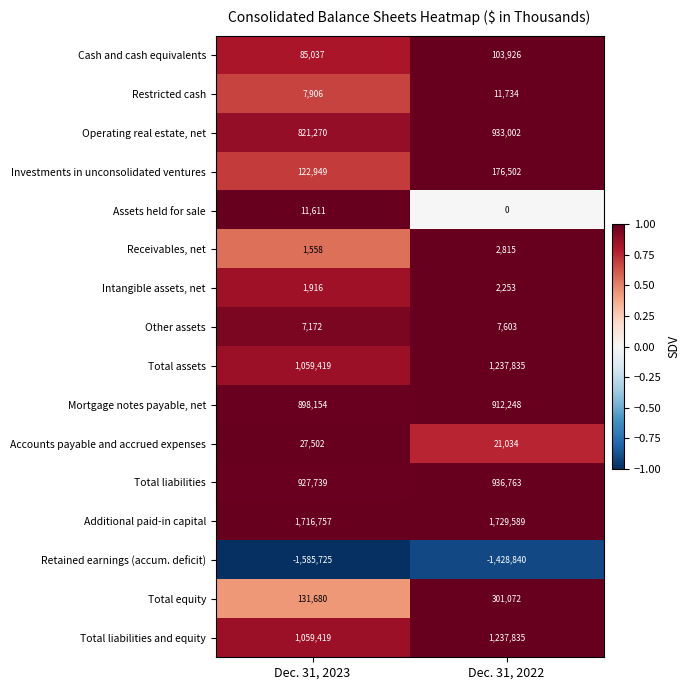

Rank the categories by Additional paid-in capital value from highest to lowest.

Dec. 31, 2022, Dec. 31, 2023